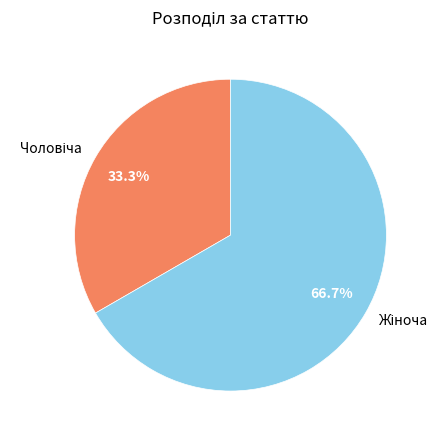

Is there any slice that represents more than half of the pie?

Yes